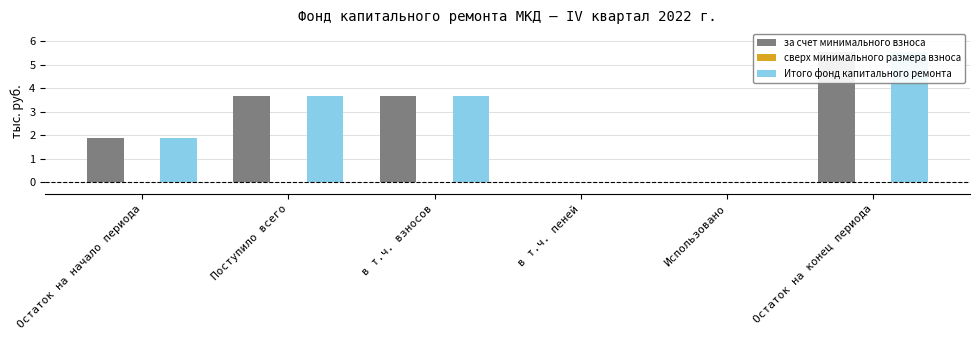

Is it true that за счет минимального взноса equals -1.7 at Использовано?

False